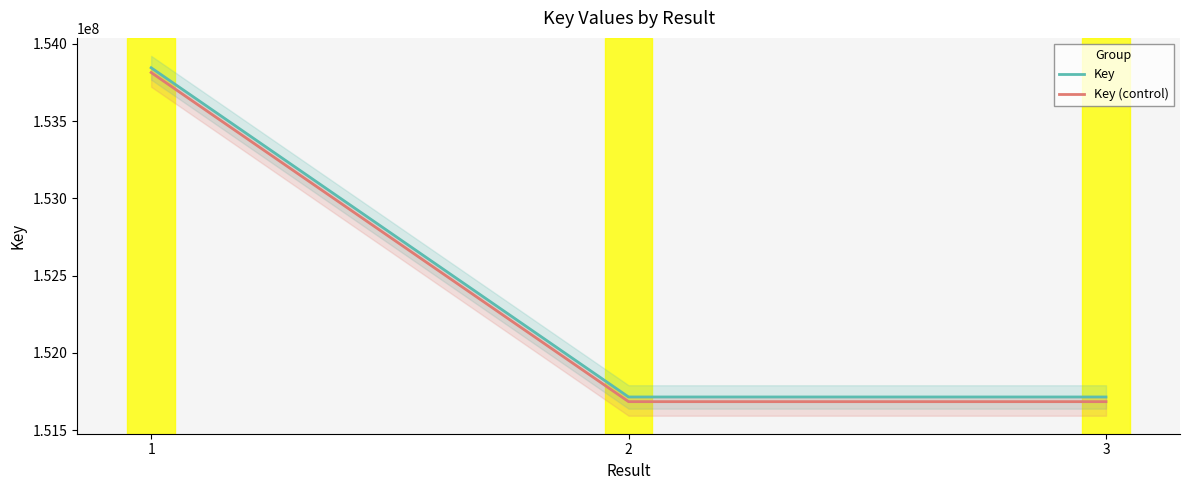

List the series in order of their overall mean, highest first.

Key, Key (control)